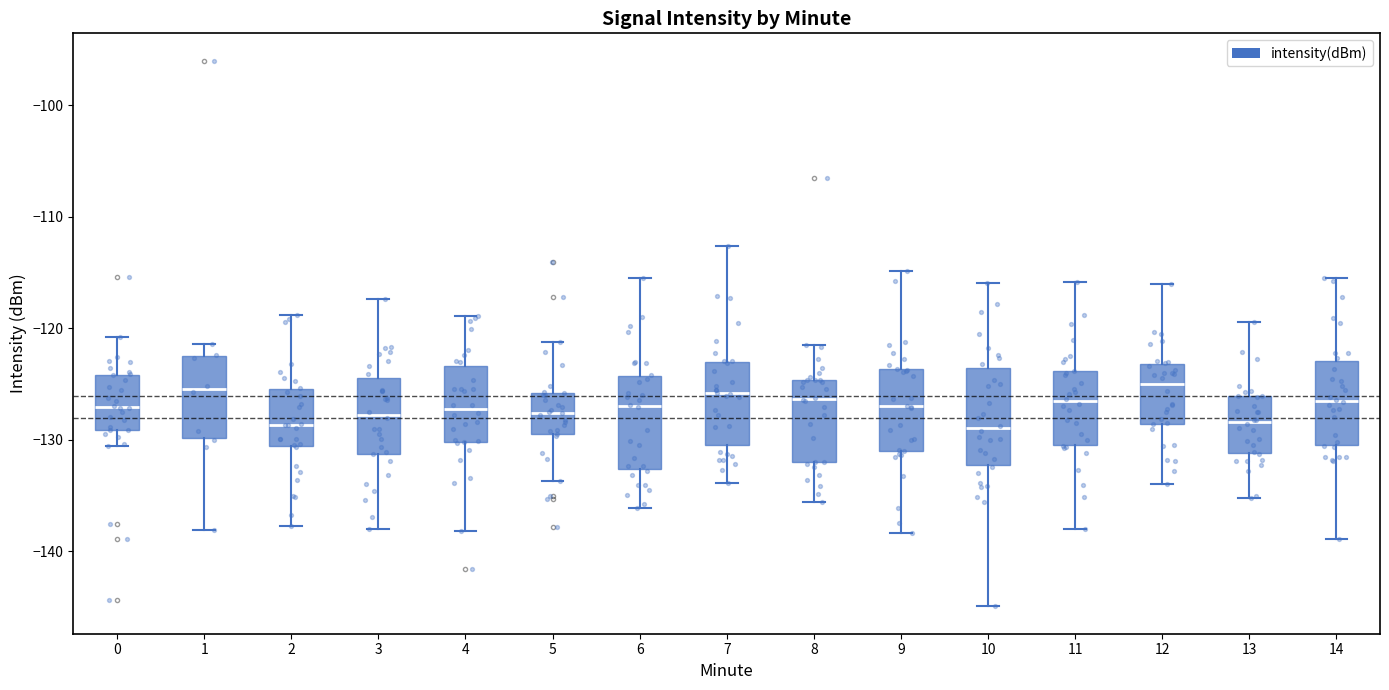

Reading left to right, transcribe this box plot: for each box, give where its median line is, the range the box spans, and where its two whiskers end, as read against the y-axis. The values are not printed on the chart, so give them approximately, as read against the axis.

0: median -127, box -129 to -124, whiskers -131 to -121
1: median -125, box -130 to -122, whiskers -138 to -121
2: median -129, box -131 to -125, whiskers -138 to -119
3: median -128, box -131 to -124, whiskers -138 to -117
4: median -127, box -130 to -123, whiskers -138 to -119
5: median -128, box -129 to -126, whiskers -134 to -121
6: median -127, box -133 to -124, whiskers -136 to -116
7: median -126, box -131 to -123, whiskers -134 to -113
8: median -126, box -132 to -125, whiskers -136 to -122
9: median -127, box -131 to -124, whiskers -138 to -115
10: median -129, box -132 to -124, whiskers -145 to -116
11: median -127, box -130 to -124, whiskers -138 to -116
12: median -125, box -129 to -123, whiskers -134 to -116
13: median -128, box -131 to -126, whiskers -135 to -119
14: median -127, box -130 to -123, whiskers -139 to -116